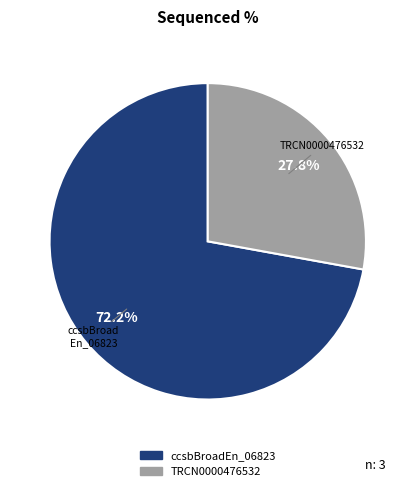

To the nearest percent, what is the difference between the ccsbBroadEn_06823 and TRCN0000476532 slice percentages?

44%